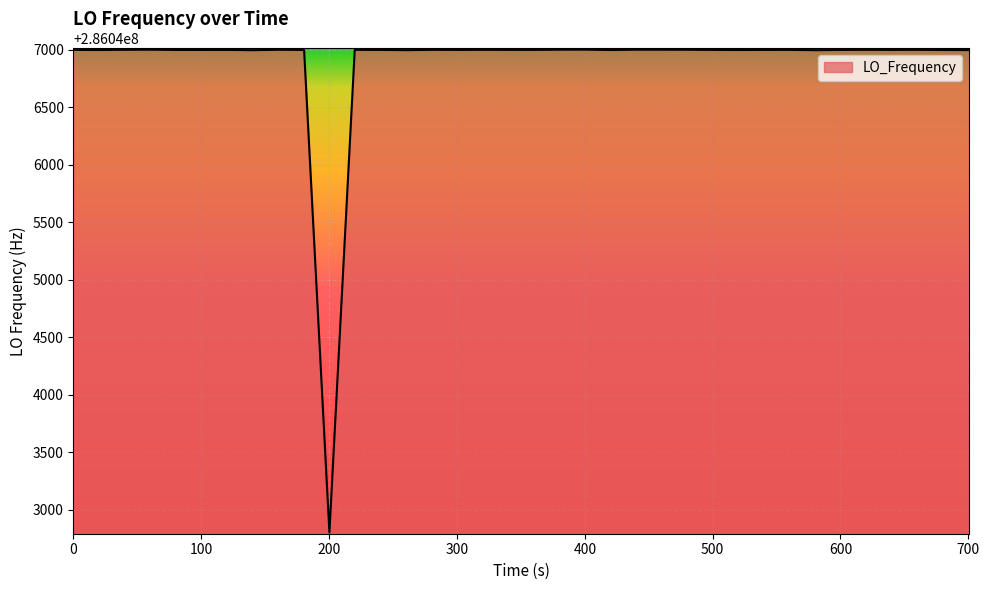

What is the minimum value shown in the chart?

286042802.3